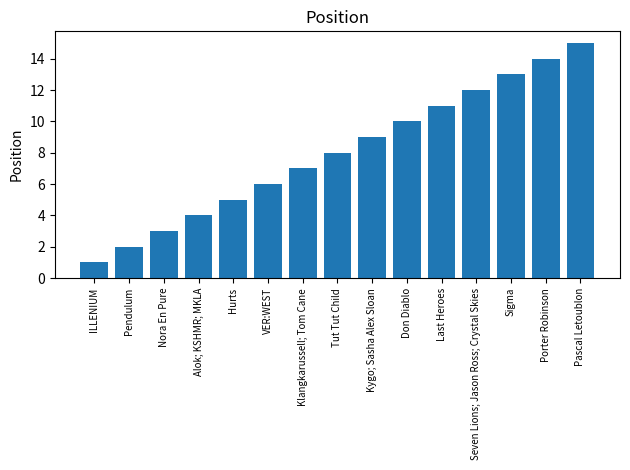

The value at Last Heroes is 11. True or false?

True